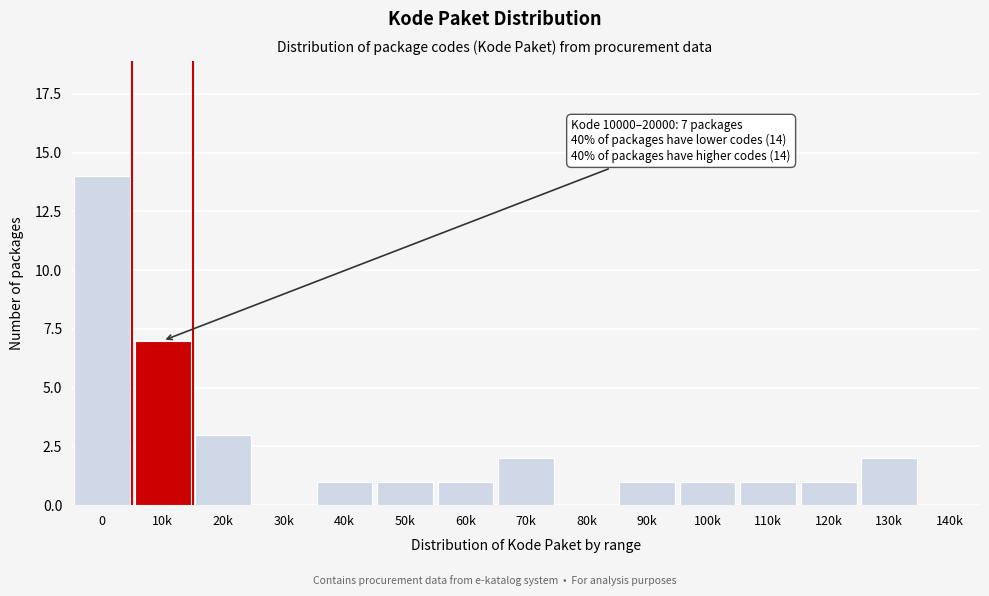

Reading left to right, list all the values displayed in this chart.

0=14	10k=7	20k=3	30k=0	40k=1	50k=1	60k=1	70k=2	80k=0	90k=1	100k=1	110k=1	120k=1	130k=2	140k=0